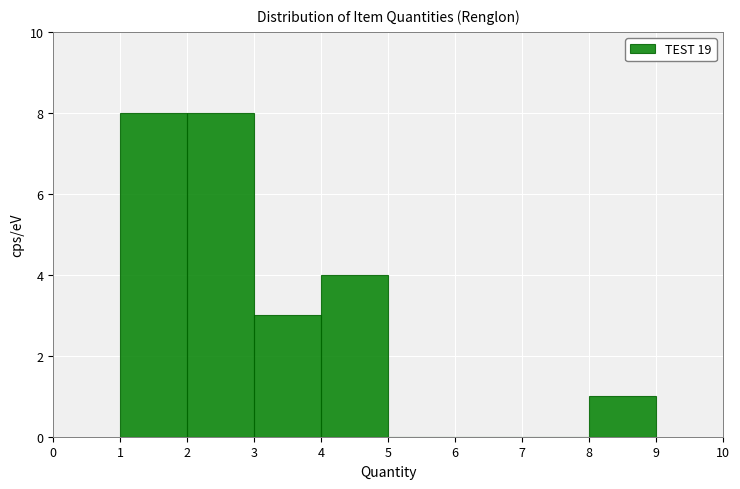

Reading left to right, transcribe this chart: for each bar, give the range it covers on the x-axis and its height. The values are not printed on the chart, so give them approximately, as read against the axis.

1 to 2: 8
2 to 3: 8
3 to 4: 3
4 to 5: 4
5 to 6: 0
6 to 7: 0
7 to 8: 0
8 to 9: 1